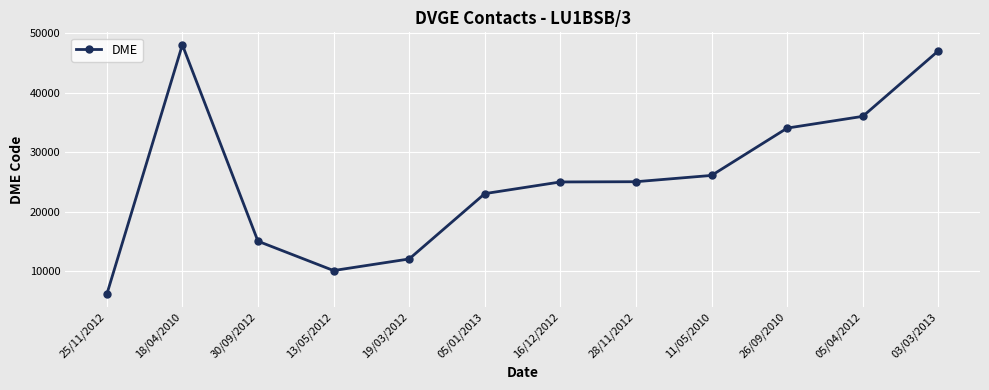

What is the value of the 5th point from the left?

12080